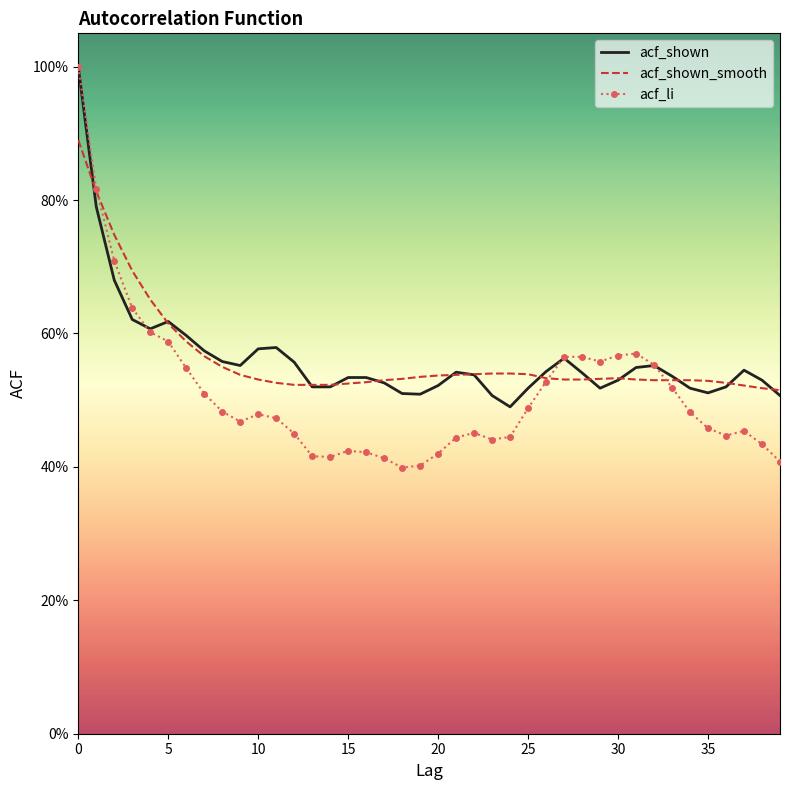

After their last crossing, which series has the higher values: acf_shown_smooth or acf_shown?

acf_shown_smooth